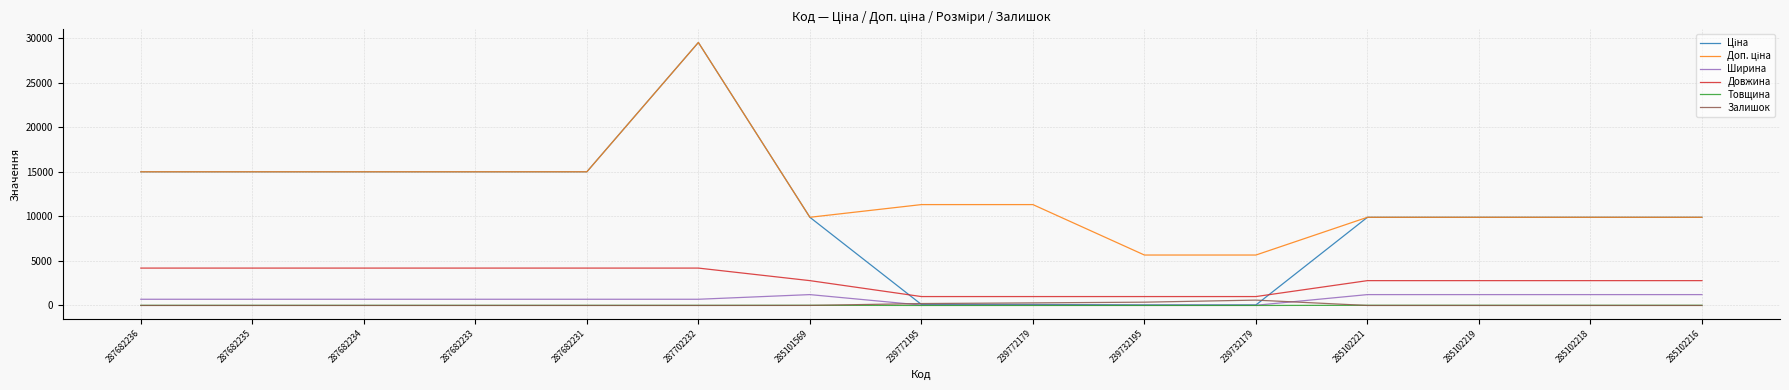

How many lines are shown in the chart?

6